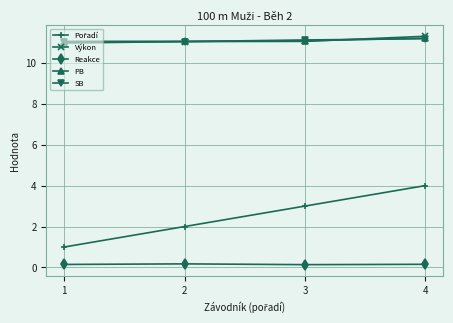

True or false: Výkon has a value of 17.0 at 2.

False